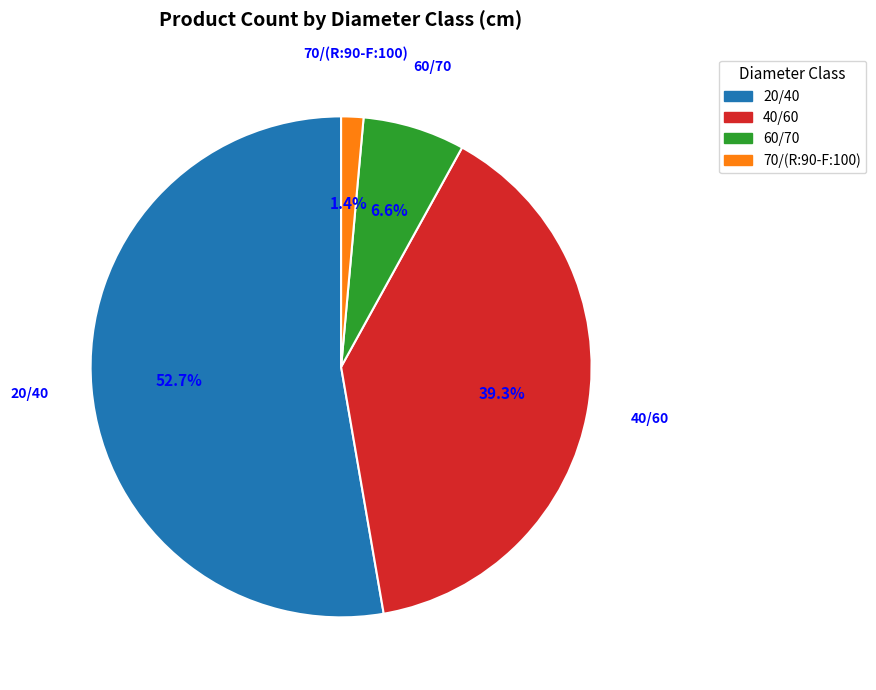

To the nearest percent, what is the difference between the largest and smallest slice percentages?

51%